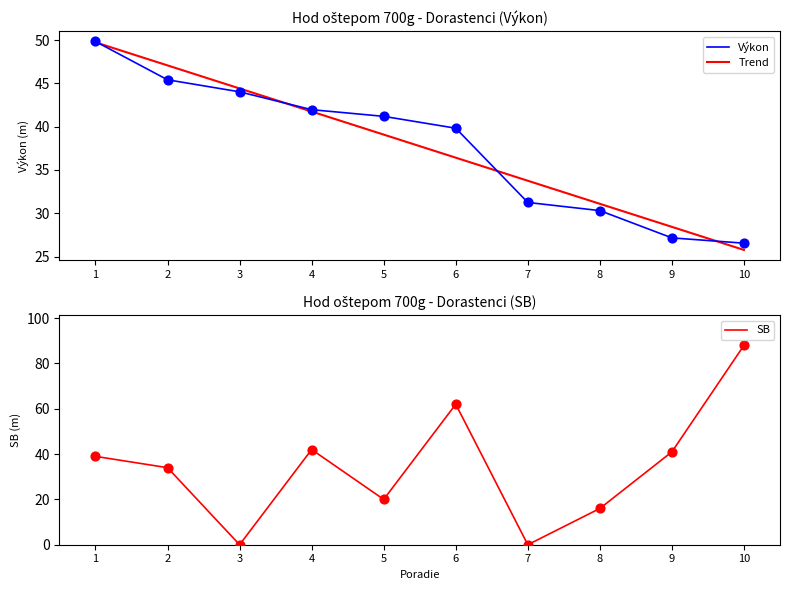

At which category is the sum across all series the highest?

10